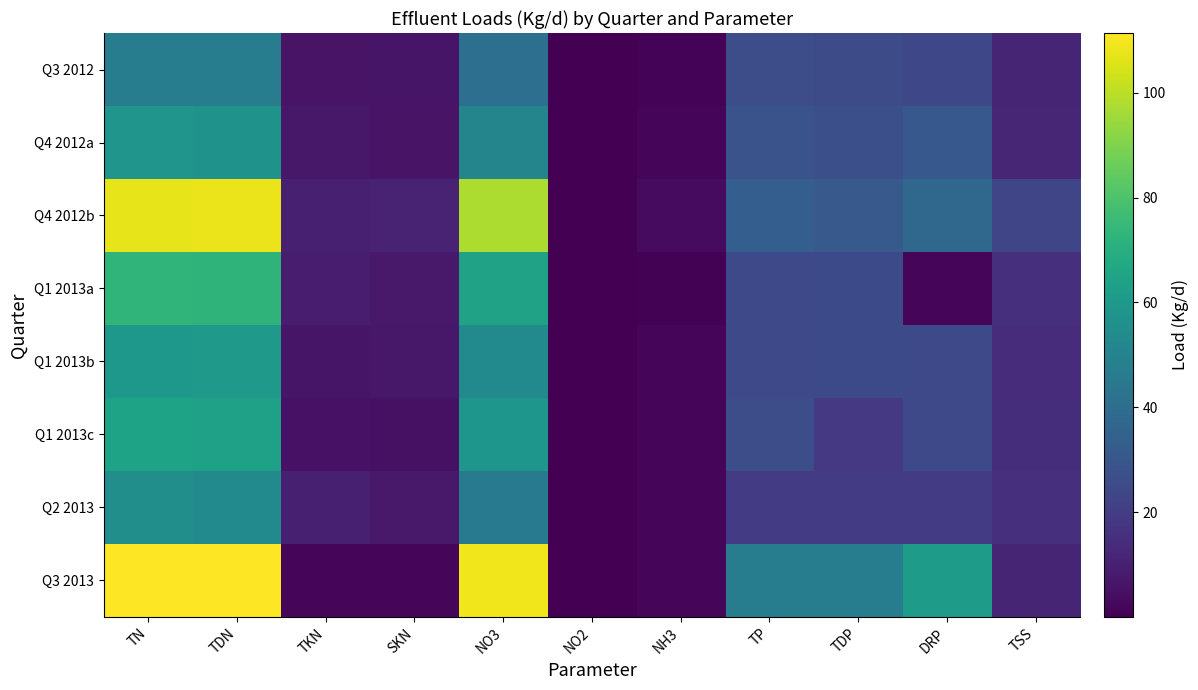

Which has a higher value, TP or TKN?

TP